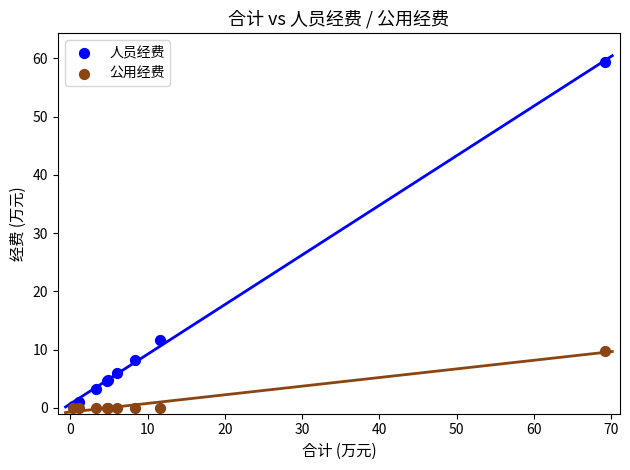

Across all series, what Y value is closest to 29?

11.6